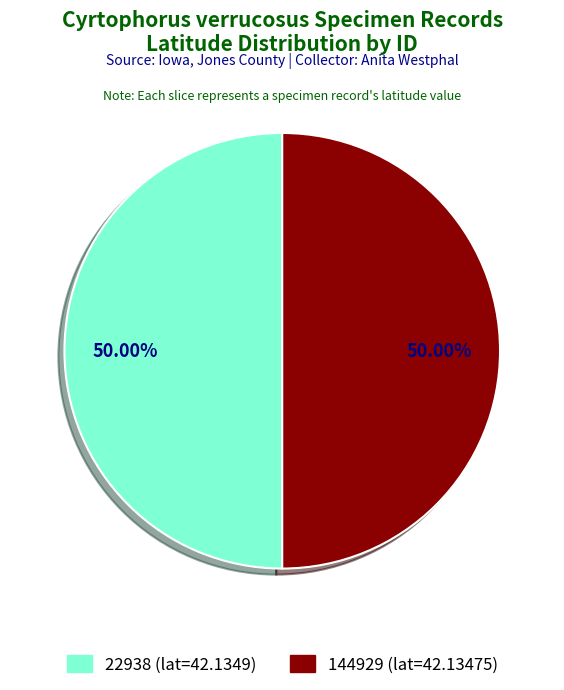

Count the number of slices in the pie.

2